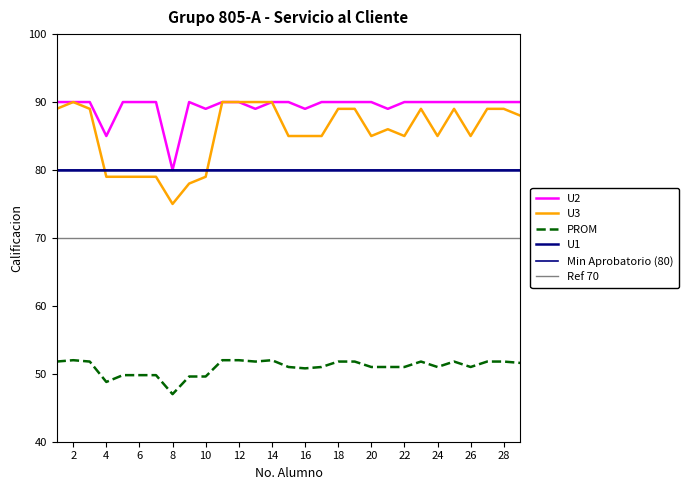

How many U2 values are between 90 and 91?

23